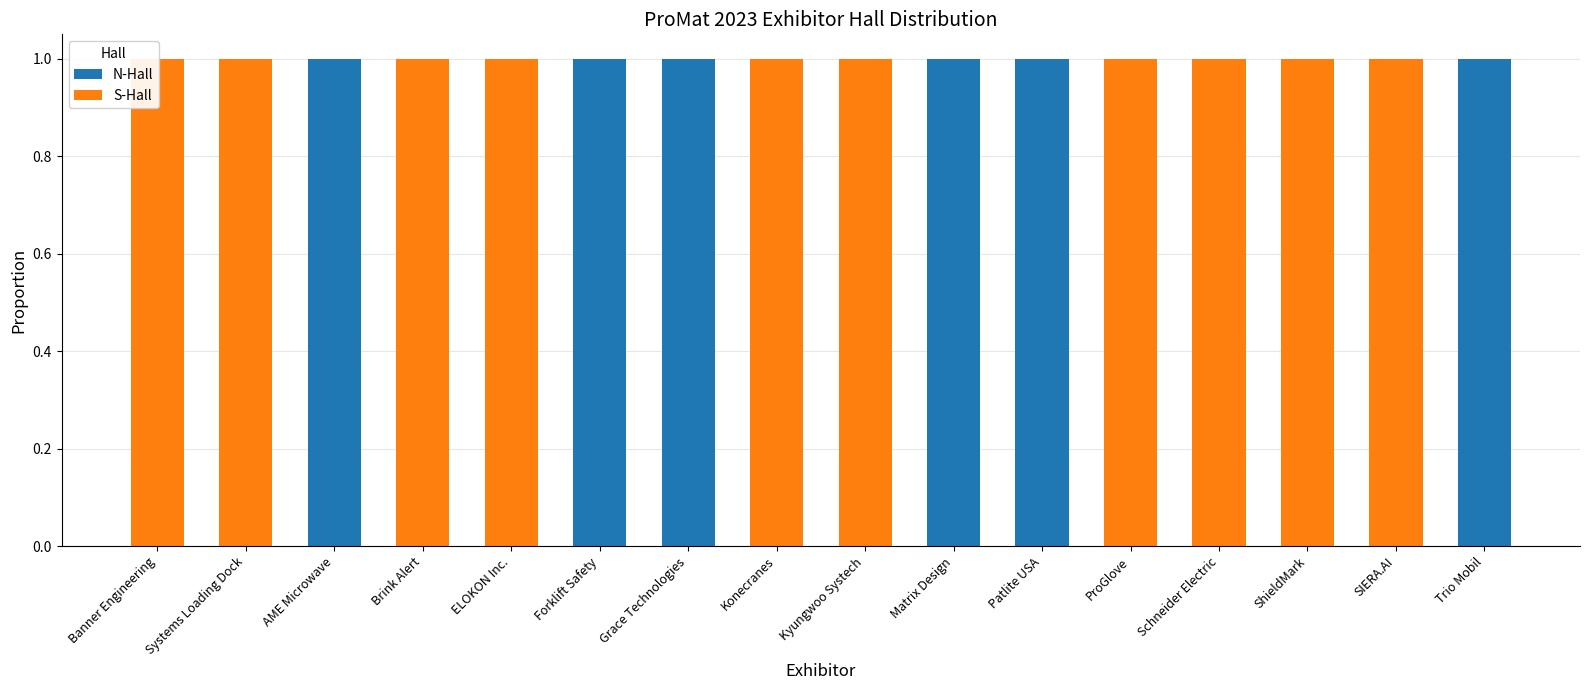

Reading left to right, what are all the values shown in this chart?

N-Hall: 0	0	1	0	0	1	1	0	0	1	1	0	0	0	0	1
S-Hall: 1	1	0	1	1	0	0	1	1	0	0	1	1	1	1	0